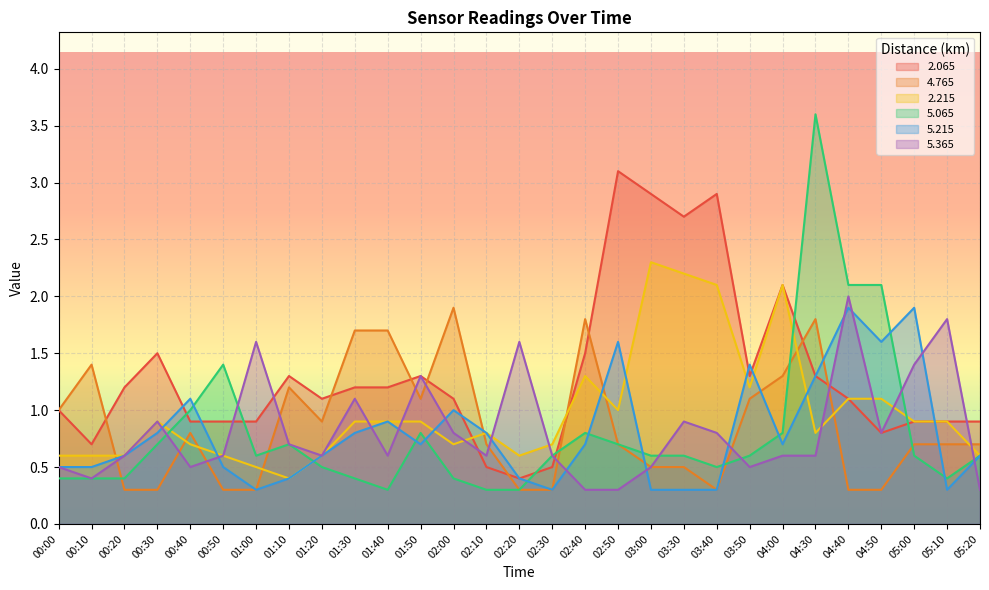

List the series in order of their peak value, lowest first.

4.765, 5.215, 5.365, 2.215, 2.065, 5.065